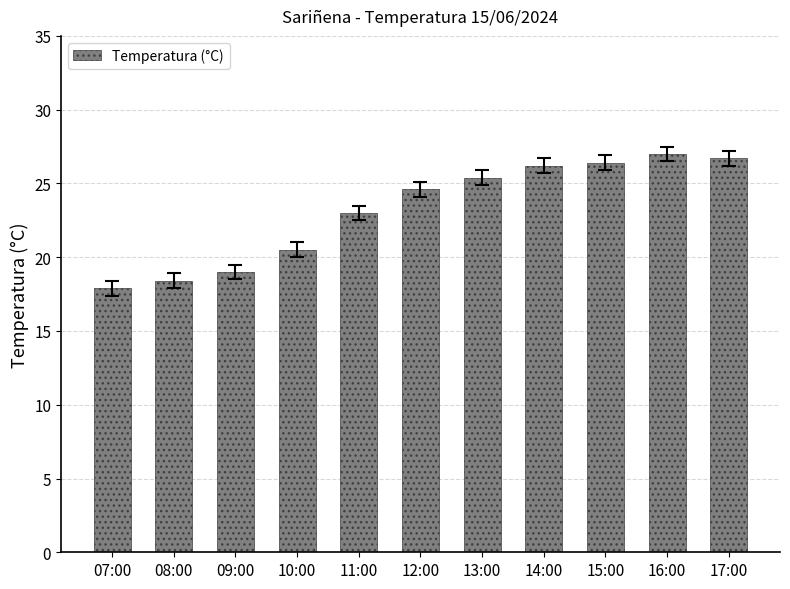

Reading right to left, extract all data points from this chart.

17:00=26.7	16:00=27.0	15:00=26.4	14:00=26.2	13:00=25.4	12:00=24.6	11:00=23.0	10:00=20.5	09:00=19.0	08:00=18.4	07:00=17.9